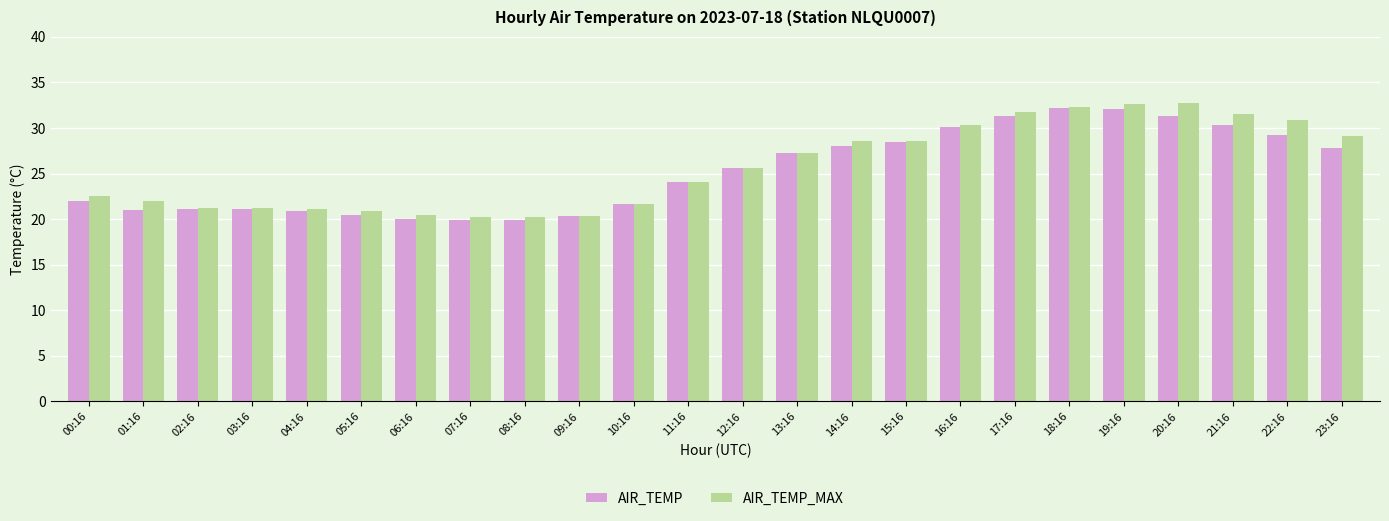

What position from the left is 13:16?

14